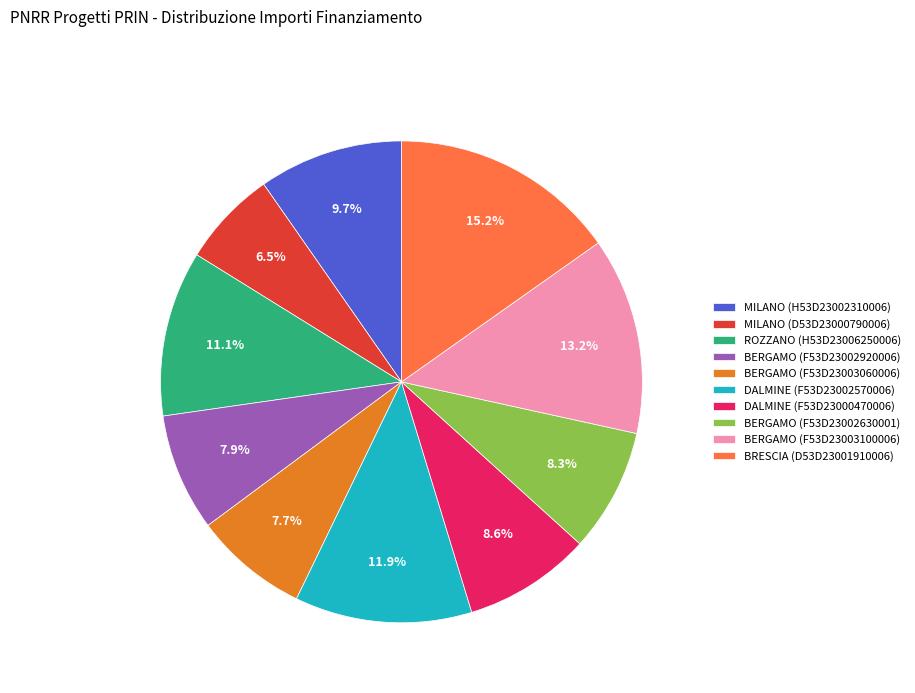

To the nearest percent, what is the difference between the largest and smallest slice percentages?

9%